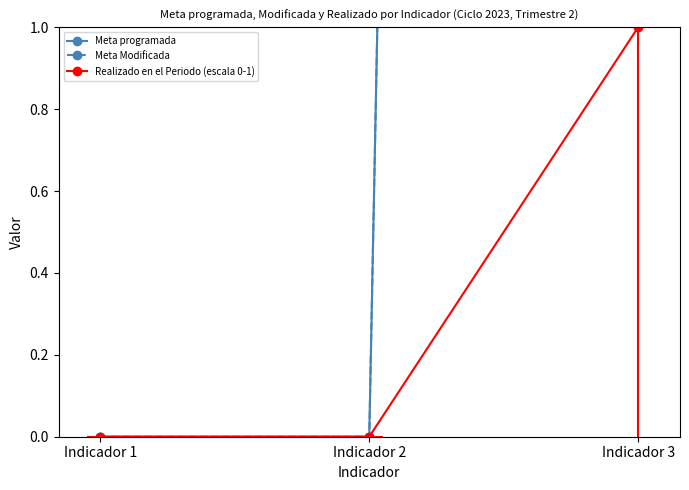

At how many categories does at least one series exceed 24?

1